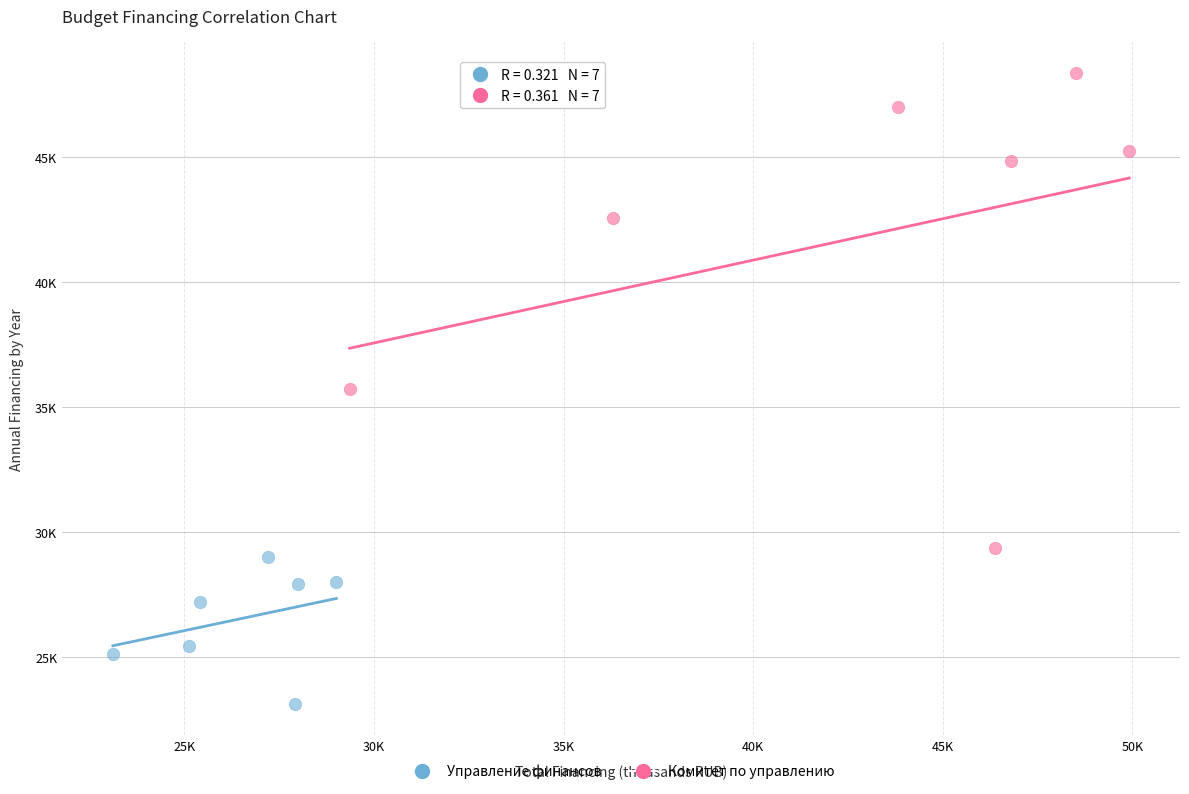

What are all the series names shown in the legend?

Управление финансов, Комитет по управлению